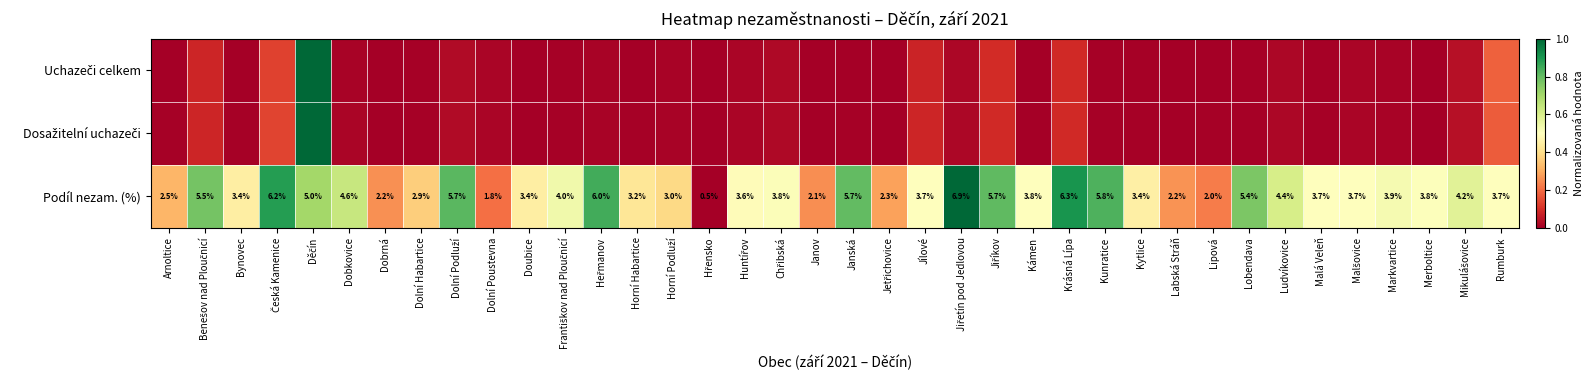

At which label does Uchazeči celkem reach its minimum?

Doubice